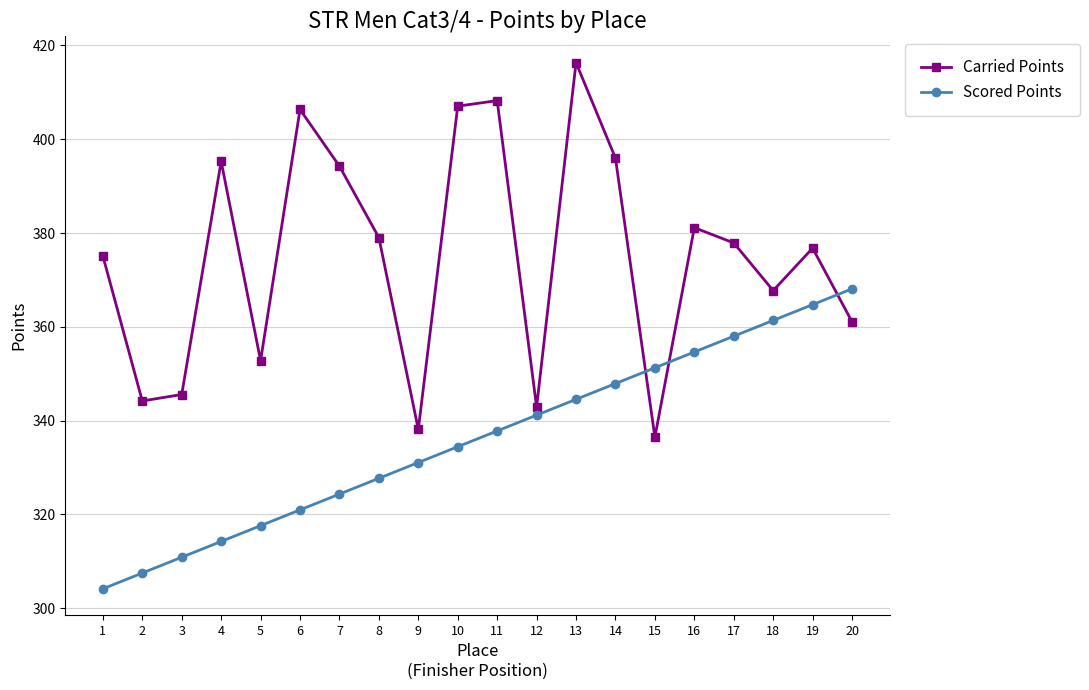

Reading left to right, list all the values displayed in this chart.

Carried Points: 1=375.1	2=344.2	3=345.6	4=395.3	5=352.8	6=406.3	7=394.3	8=379.0	9=338.1	10=407.0	11=408.2	12=342.9	13=416.3	14=396.0	15=336.5	16=381.1	17=377.9	18=367.7	19=376.8	20=361.1
Scored Points: 1=304.2	2=307.5	3=310.9	4=314.2	5=317.6	6=321.0	7=324.3	8=327.7	9=331.1	10=334.4	11=337.8	12=341.2	13=344.5	14=347.9	15=351.3	16=354.6	17=358.0	18=361.4	19=364.7	20=368.1